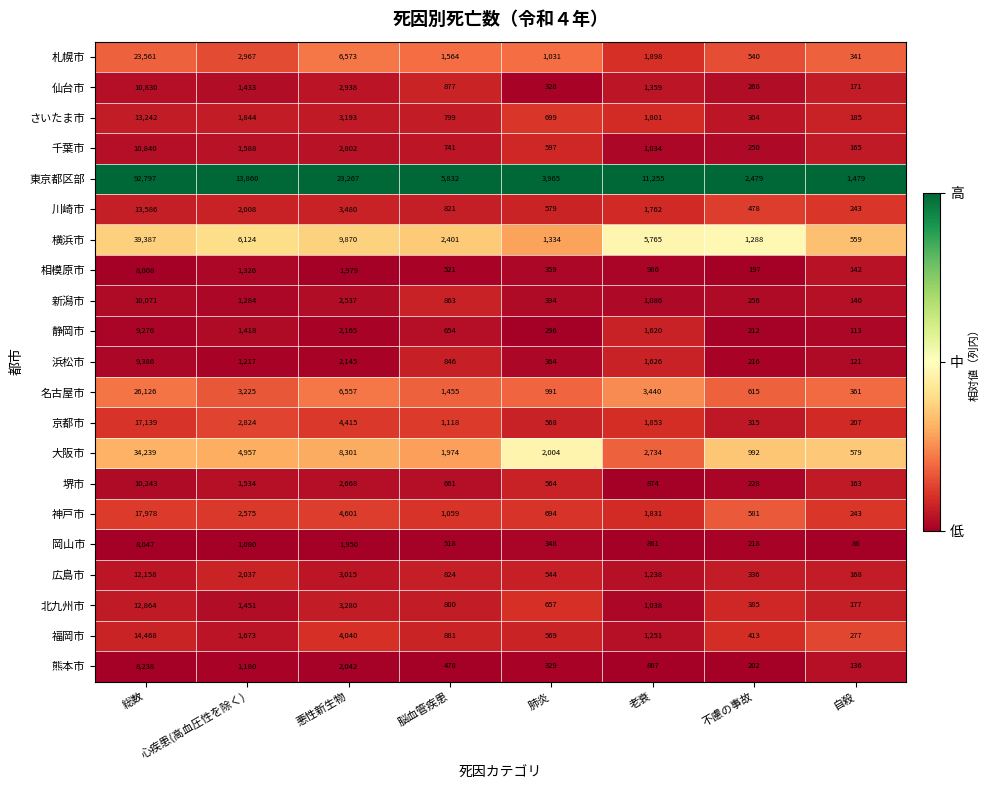

What is the sum of all 千葉市 values?

18017